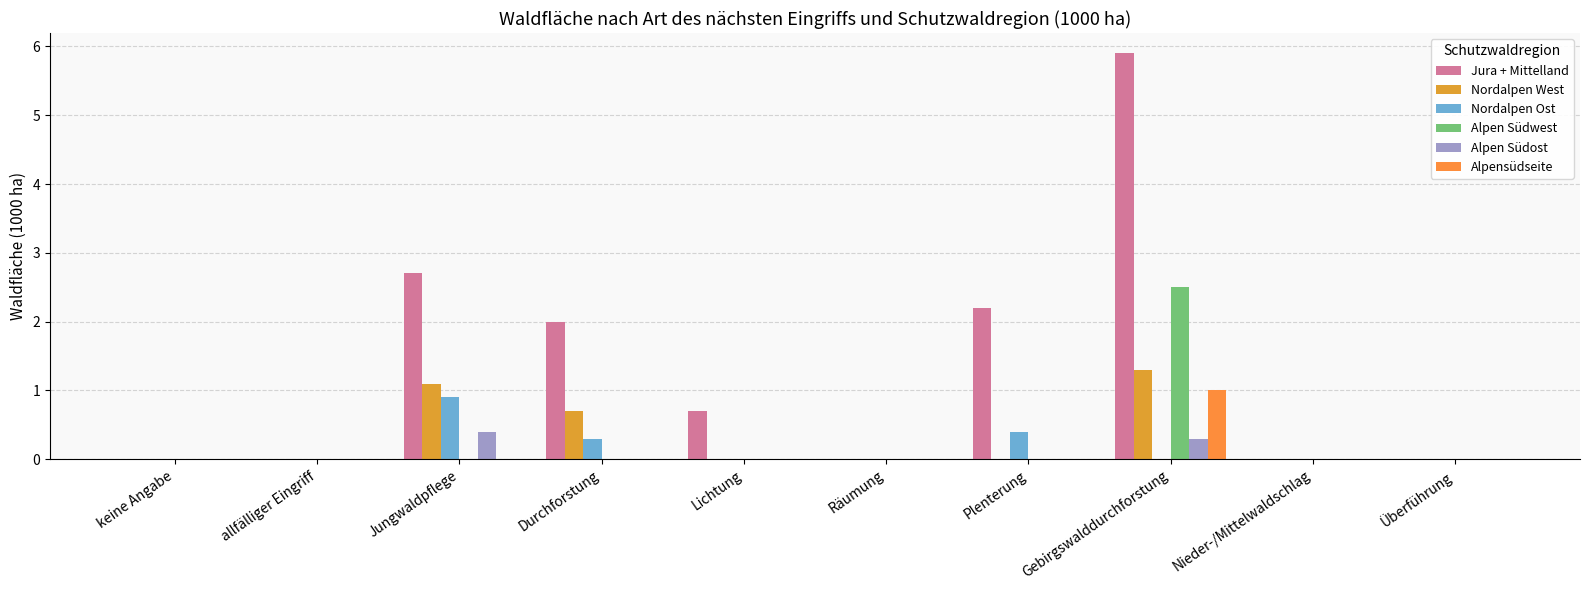

What position from the left is Überführung?

10